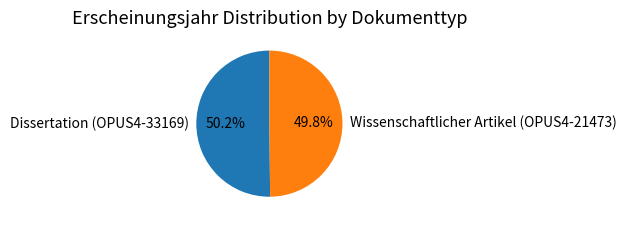

How many slices are in this pie chart?

2